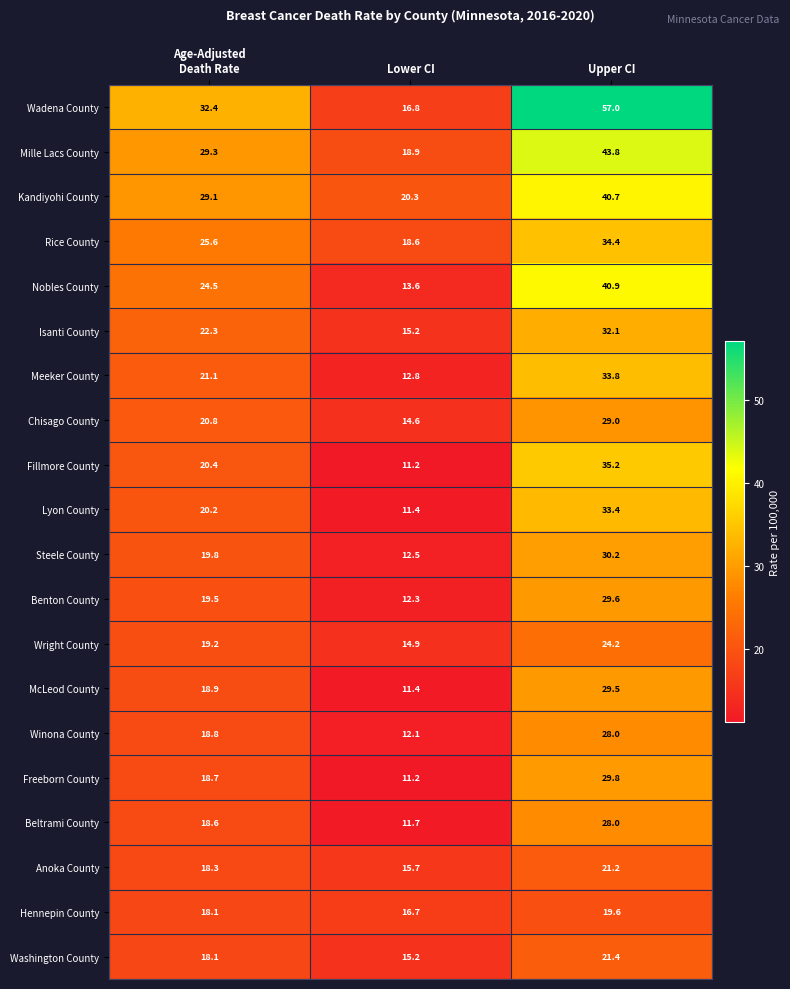

What is the difference between the maximum and second lowest values in the McLeod County series?

10.6